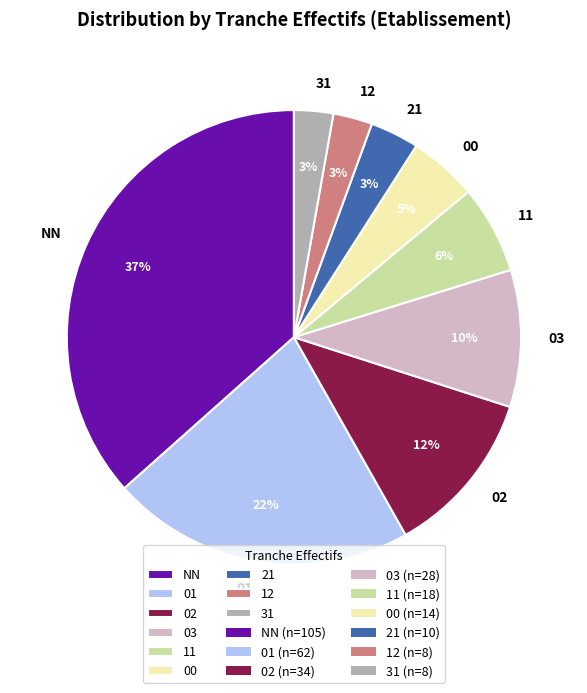

Is it true that 03 is 2% of the pie?

False